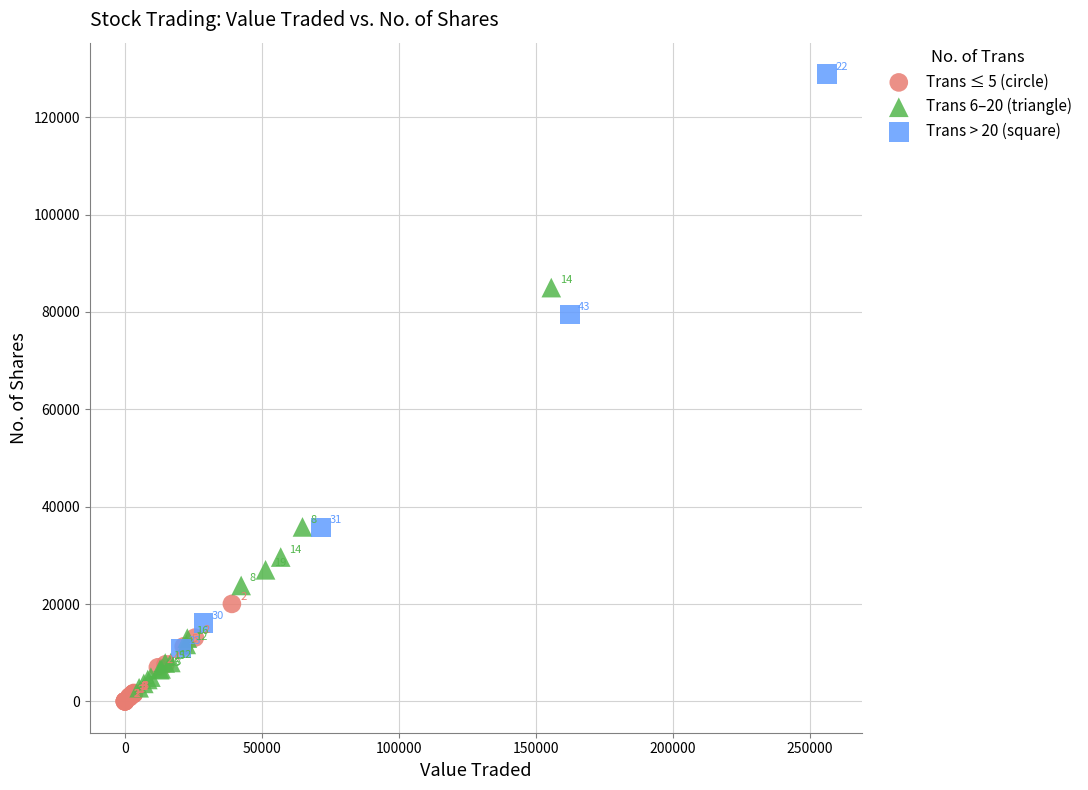

Which series has the largest Y range (max minus min)?

Trans > 20 (square)